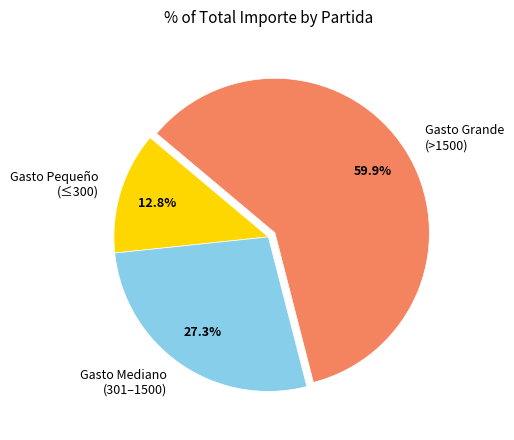

To the nearest percent, what is the average slice percentage?

33%